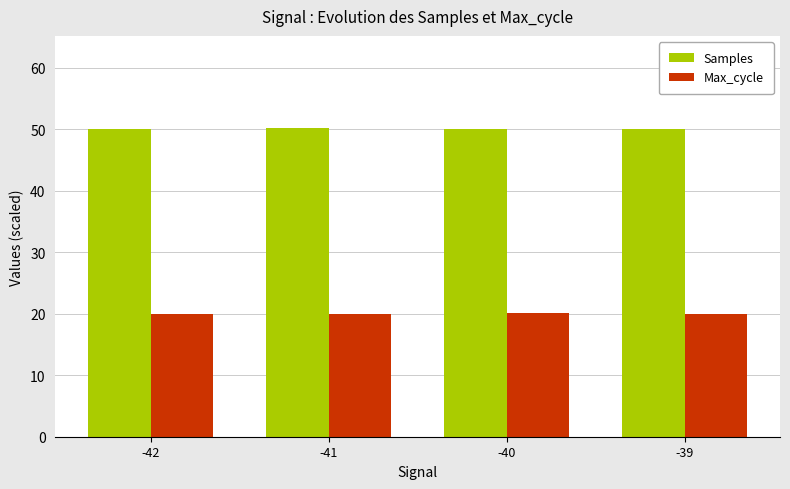

What is the maximum value shown in the chart?

50.1